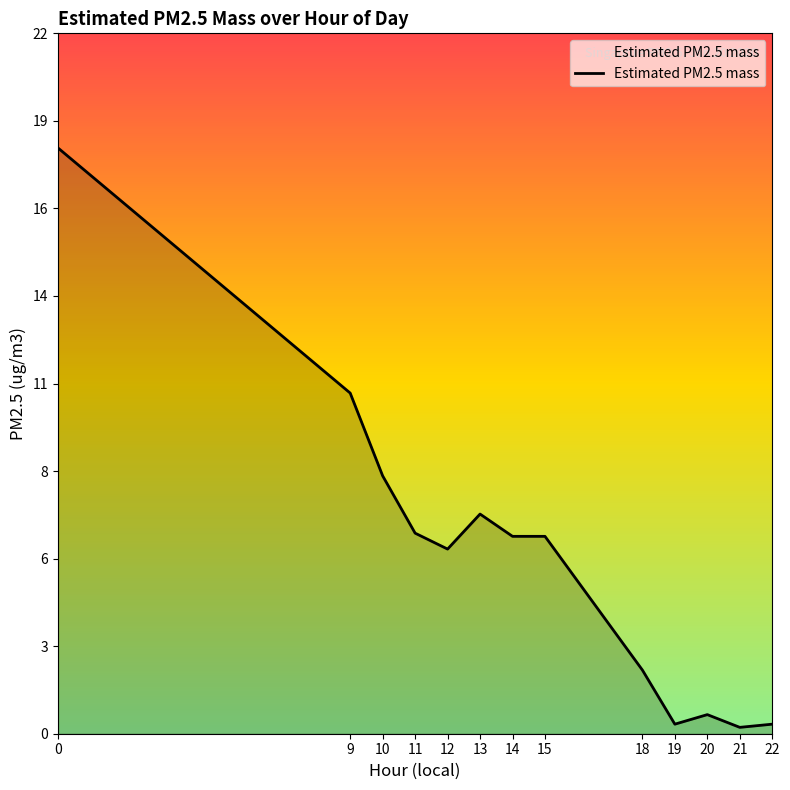

What value does the data have at 21?

0.2